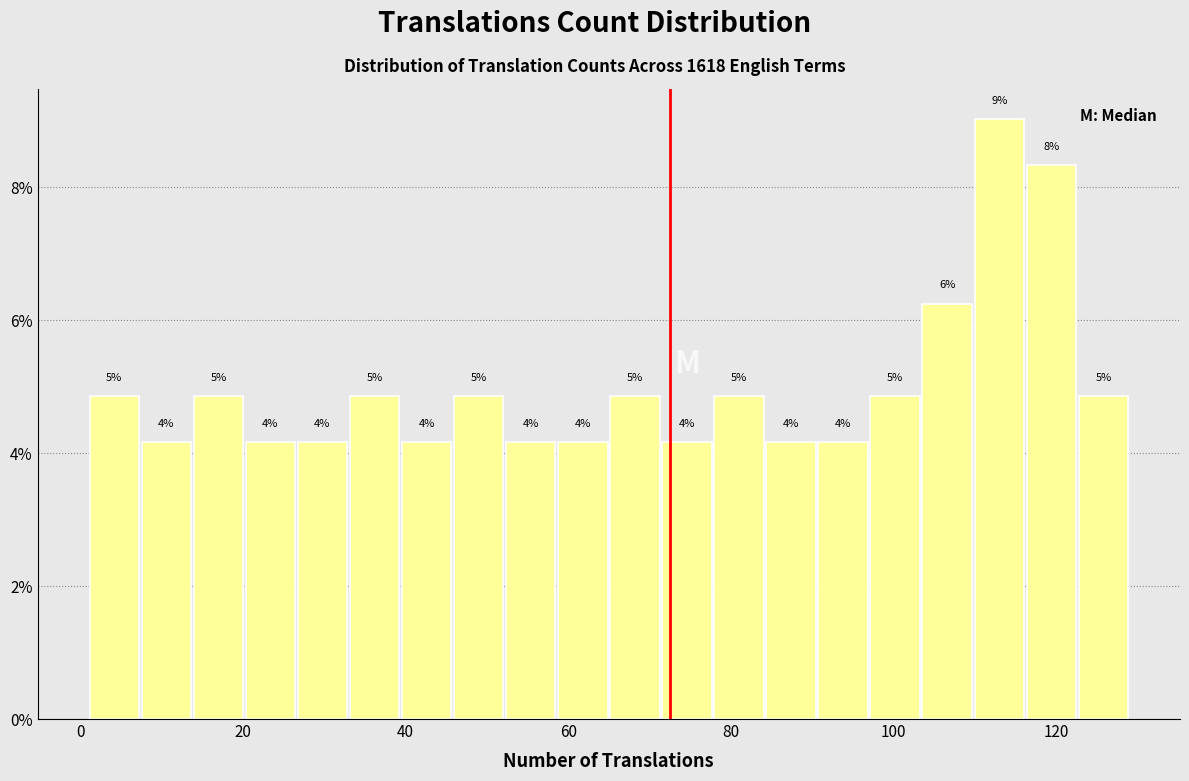

Around what value on the x-axis is the tallest bar? Give the approximate position of its centre, as read against the axis.

114